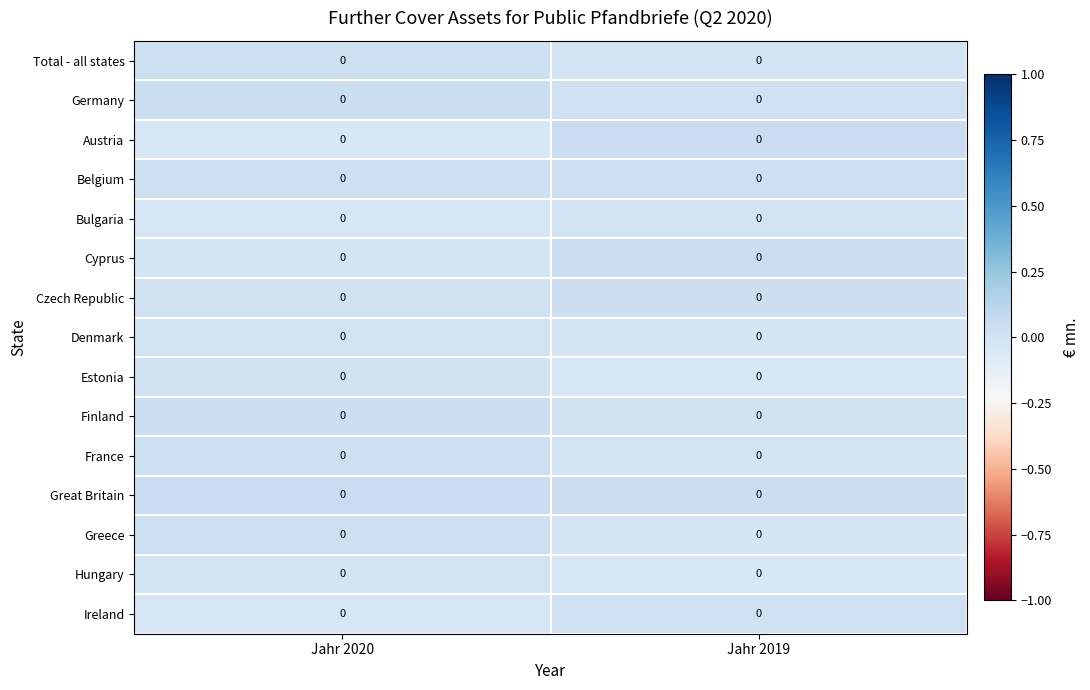

At how many categories does at least one series exceed 0?

2